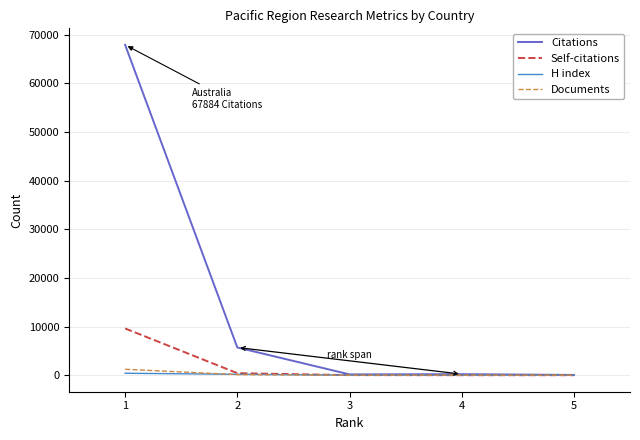

Which series has the largest total across all categories?

Citations